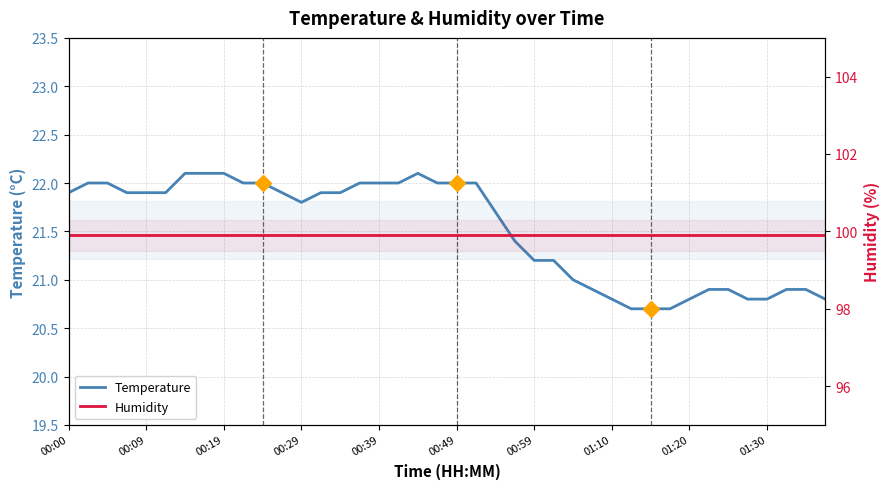

What is the minimum value for Temperature?

20.7